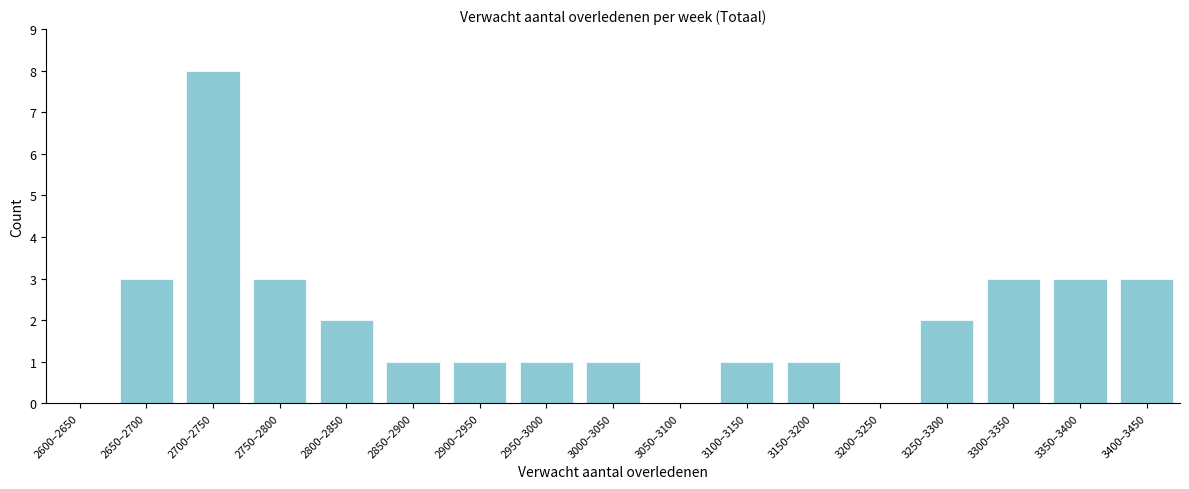

Reading left to right, extract all data points from this chart.

2600–2650=0	2650–2700=3	2700–2750=8	2750–2800=3	2800–2850=2	2850–2900=1	2900–2950=1	2950–3000=1	3000–3050=1	3050–3100=0	3100–3150=1	3150–3200=1	3200–3250=0	3250–3300=2	3300–3350=3	3350–3400=3	3400–3450=3